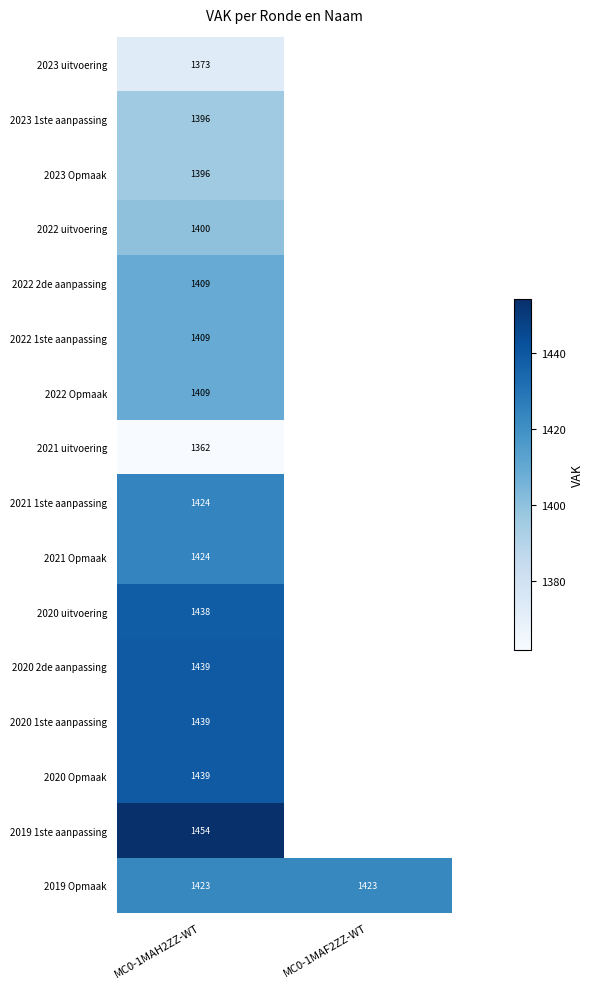

True or false: 2022 uitvoering has a value of 2167 at MC0-1MAH2ZZ-WT.

False